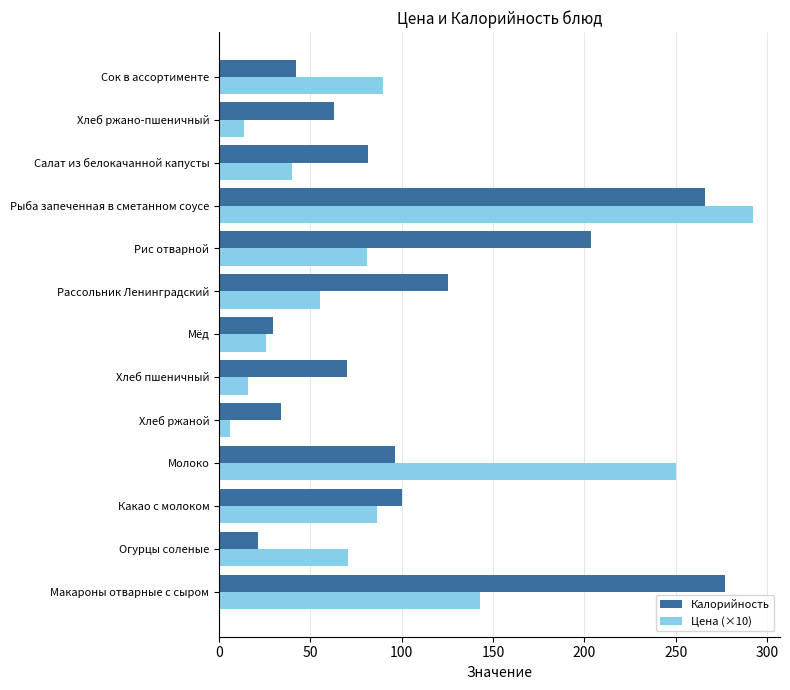

How many data points in Цена (×10) are less than 70?

6